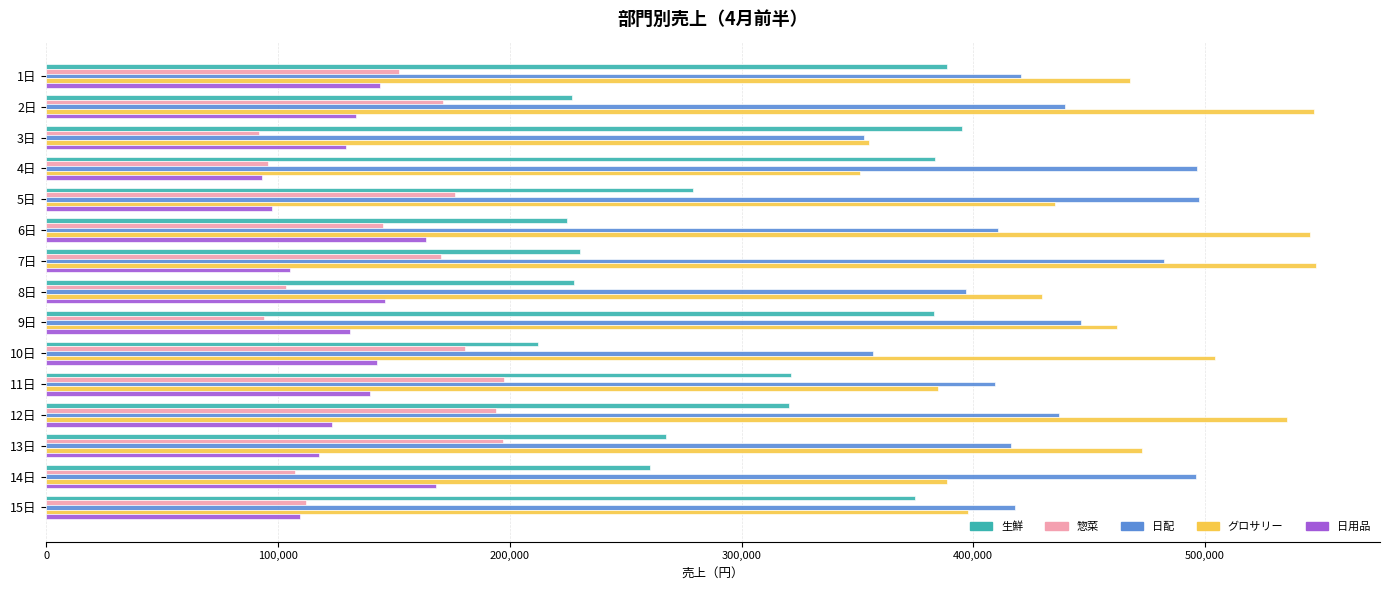

How many values in the 日用品 series are below 131116?

7